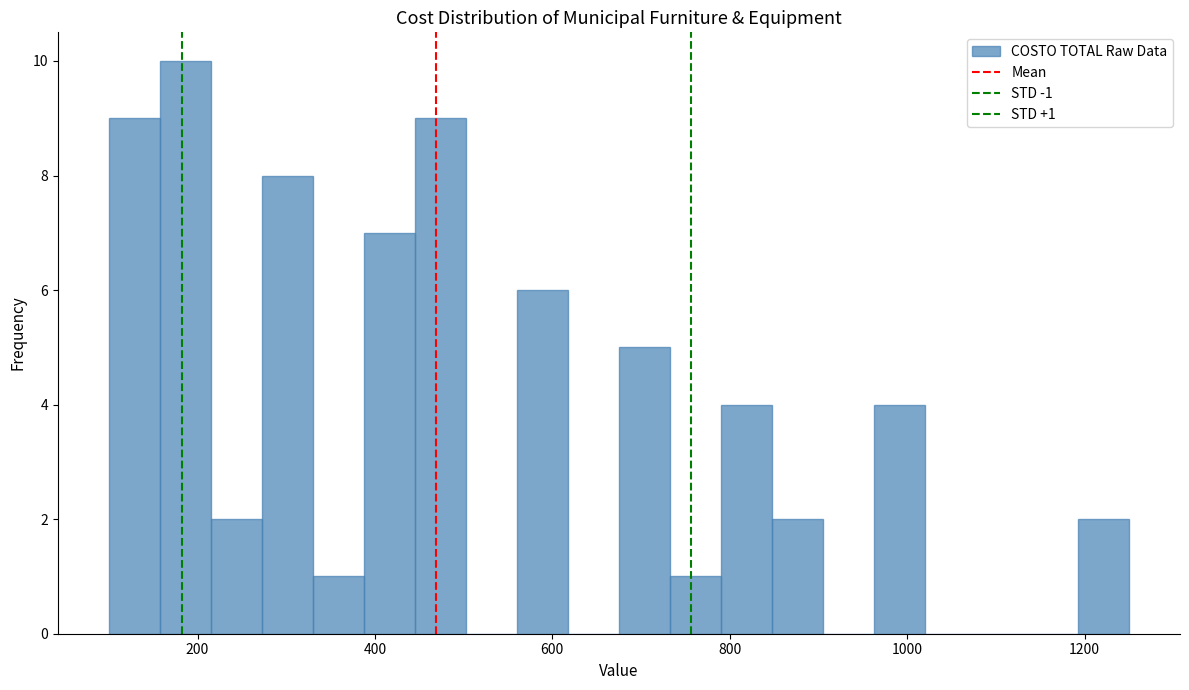

Read against the x-axis, roughly where is the centre of the tallest bar?

180